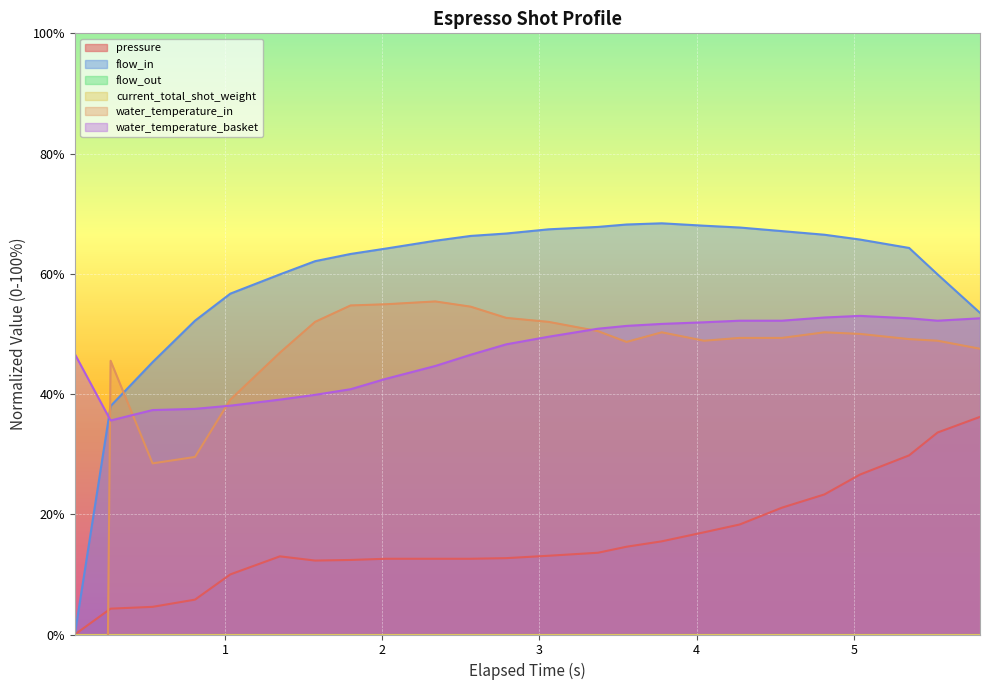

What is the highest value of the flow_in series?

68.4